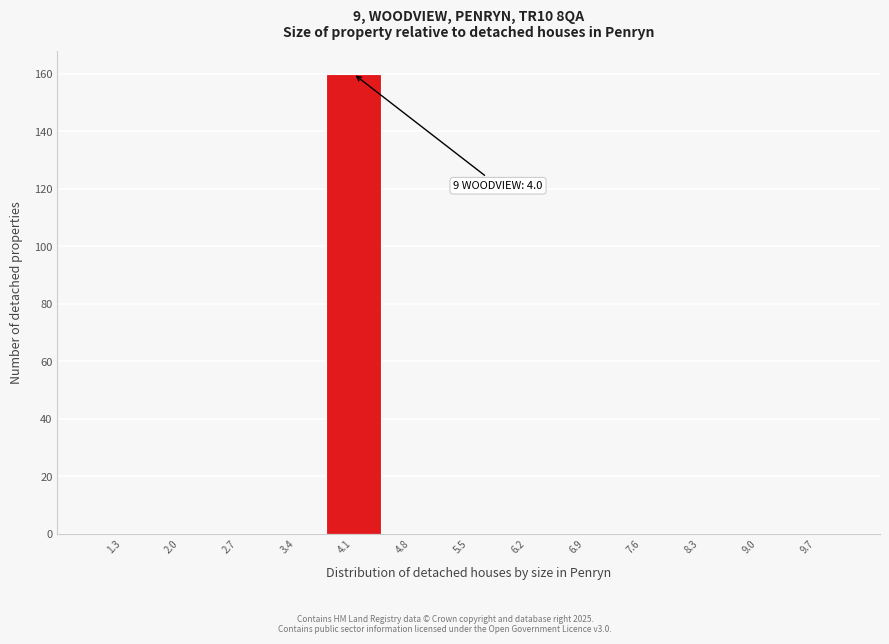

Which range on the x-axis has the tallest bar?

3.8 to 4.5